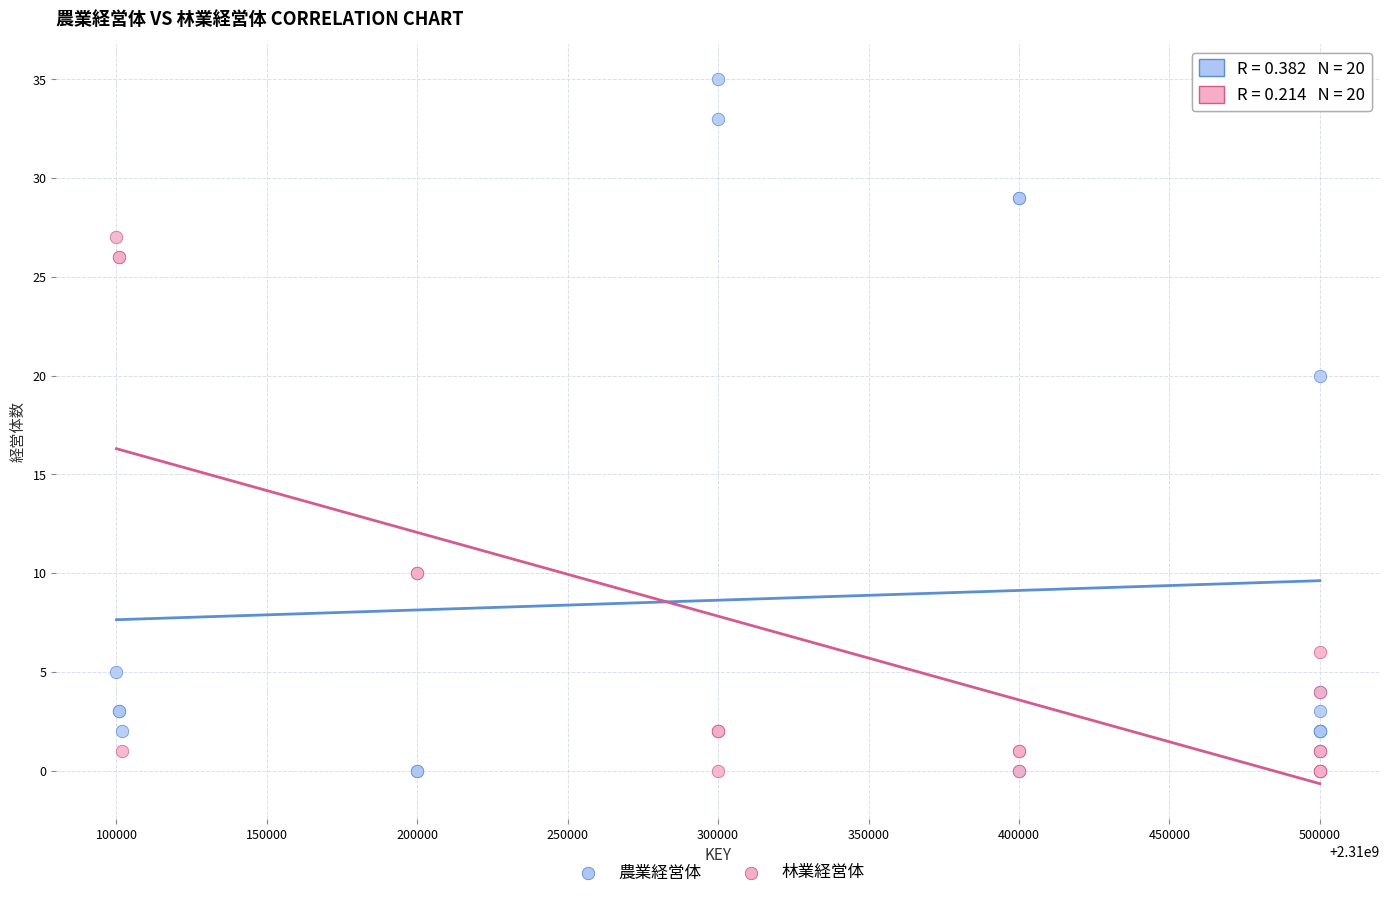

What are all the series names shown in the legend?

農業経営体, 林業経営体